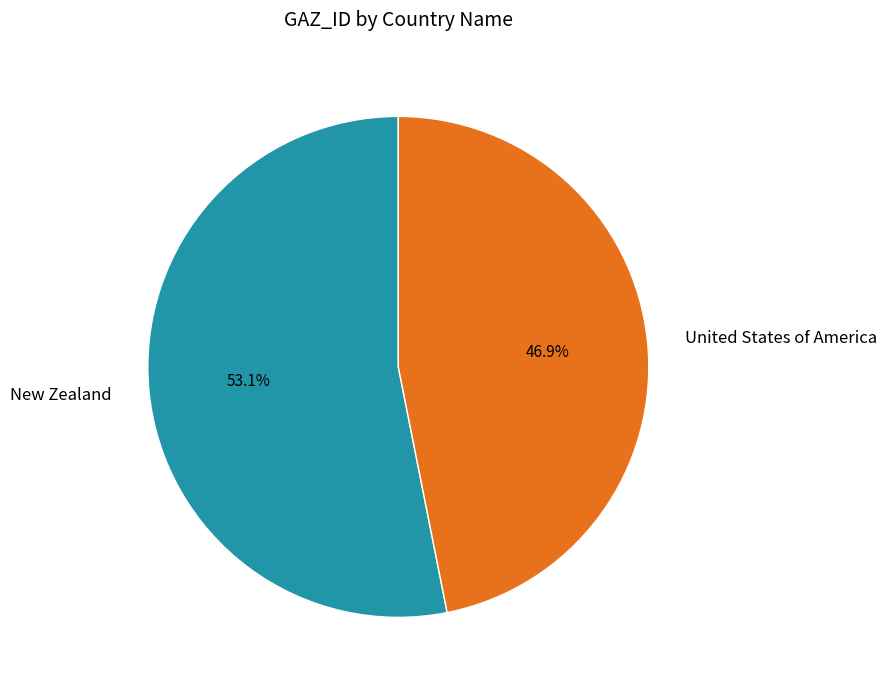

Does any single category account for the majority?

Yes